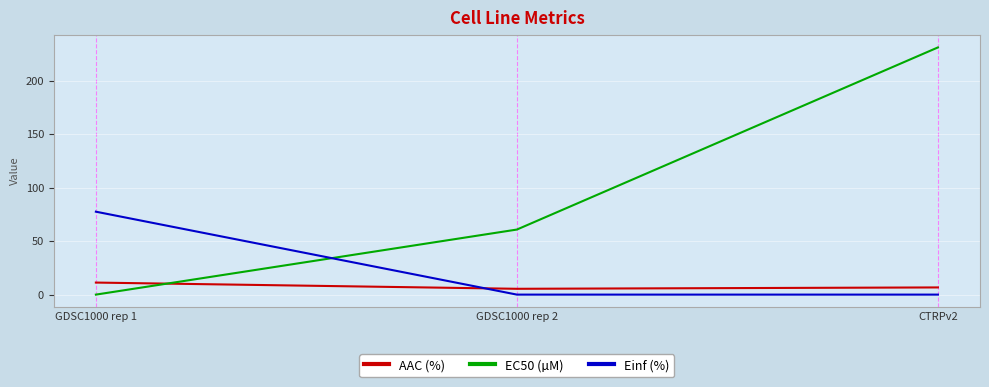

Rank the series by their maximum value, from highest to lowest.

EC50 (µM), Einf (%), AAC (%)